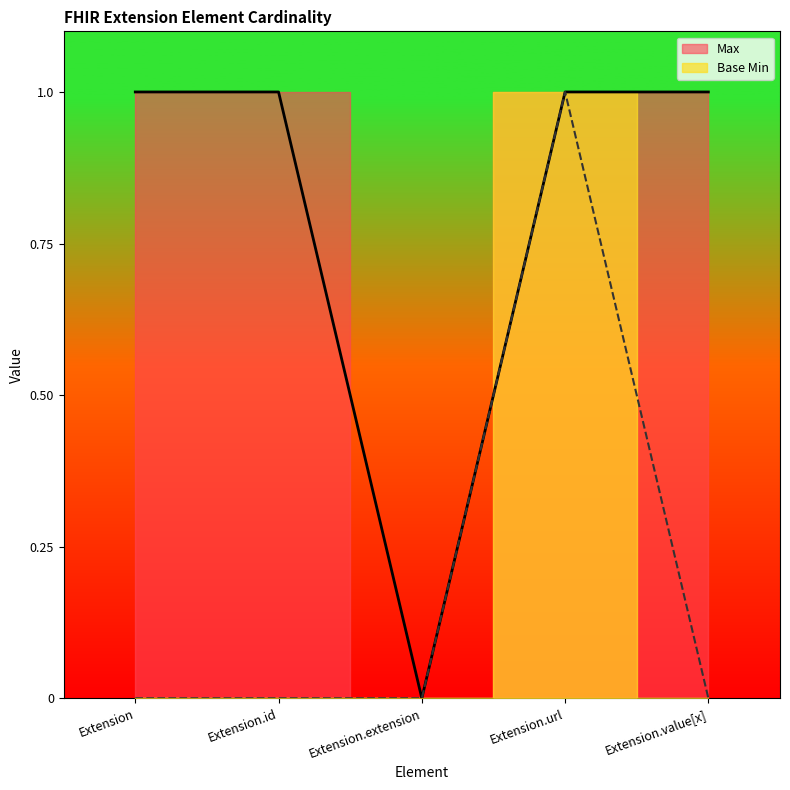

What is the difference between the maximum and second lowest values in the Base Min series?

1